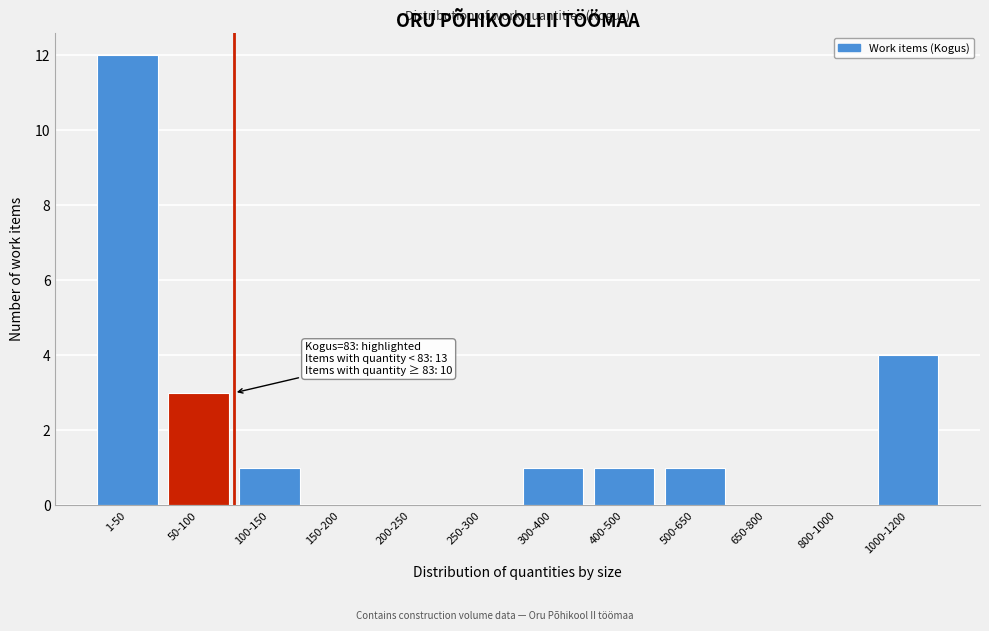

Reading left to right, extract all data points from this chart.

1-50=12	50-100=3	100-150=1	150-200=0	200-250=0	250-300=0	300-400=1	400-500=1	500-650=1	650-800=0	800-1000=0	1000-1200=4